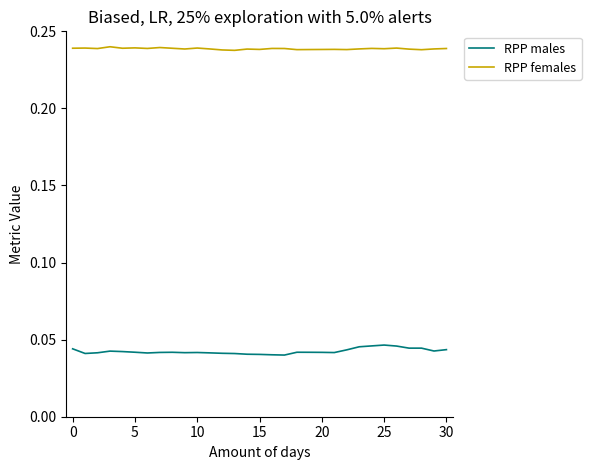

List the series in order of their overall mean, highest first.

RPP females, RPP males